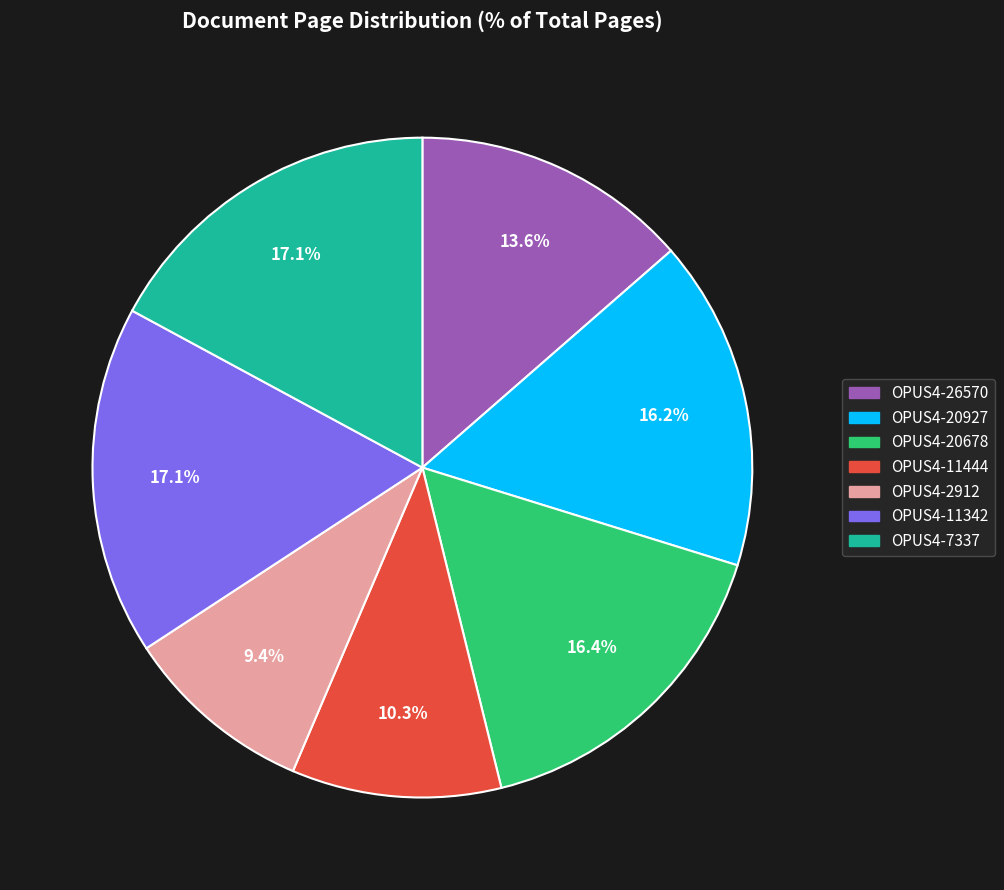

True or false: OPUS4-20927 accounts for 2% of the total.

False